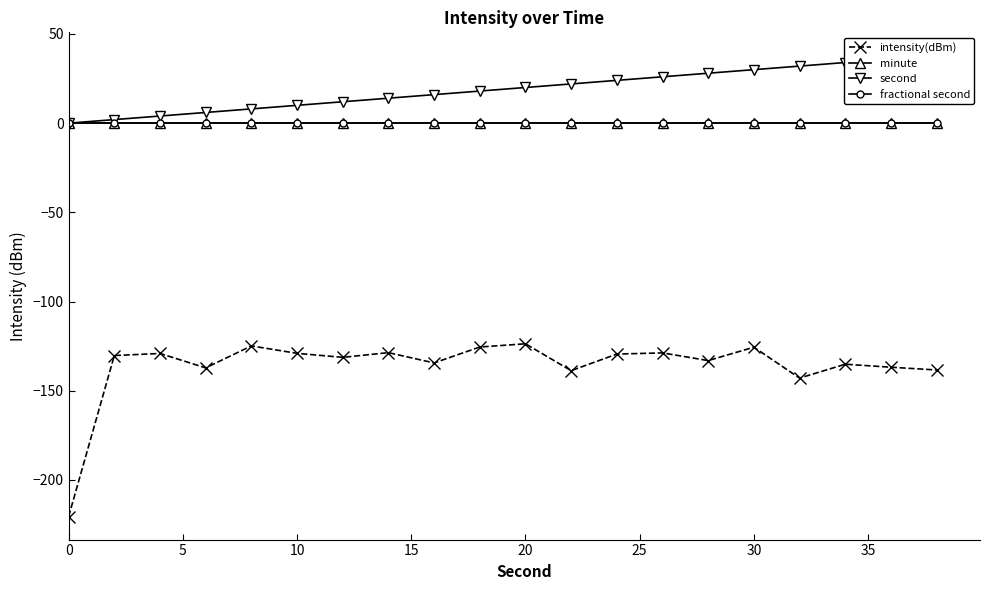

What is the value of the second point at the 8th from the left?

14.0